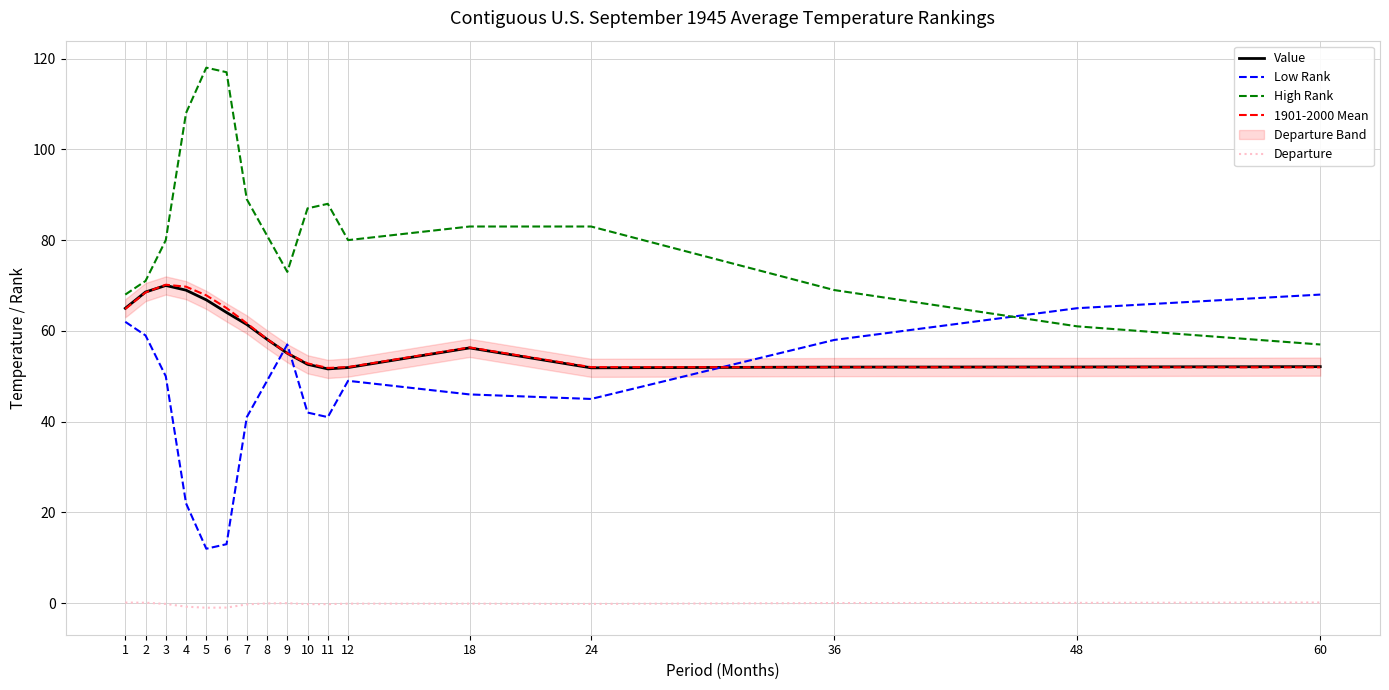

How many categories are shown in the chart?

17